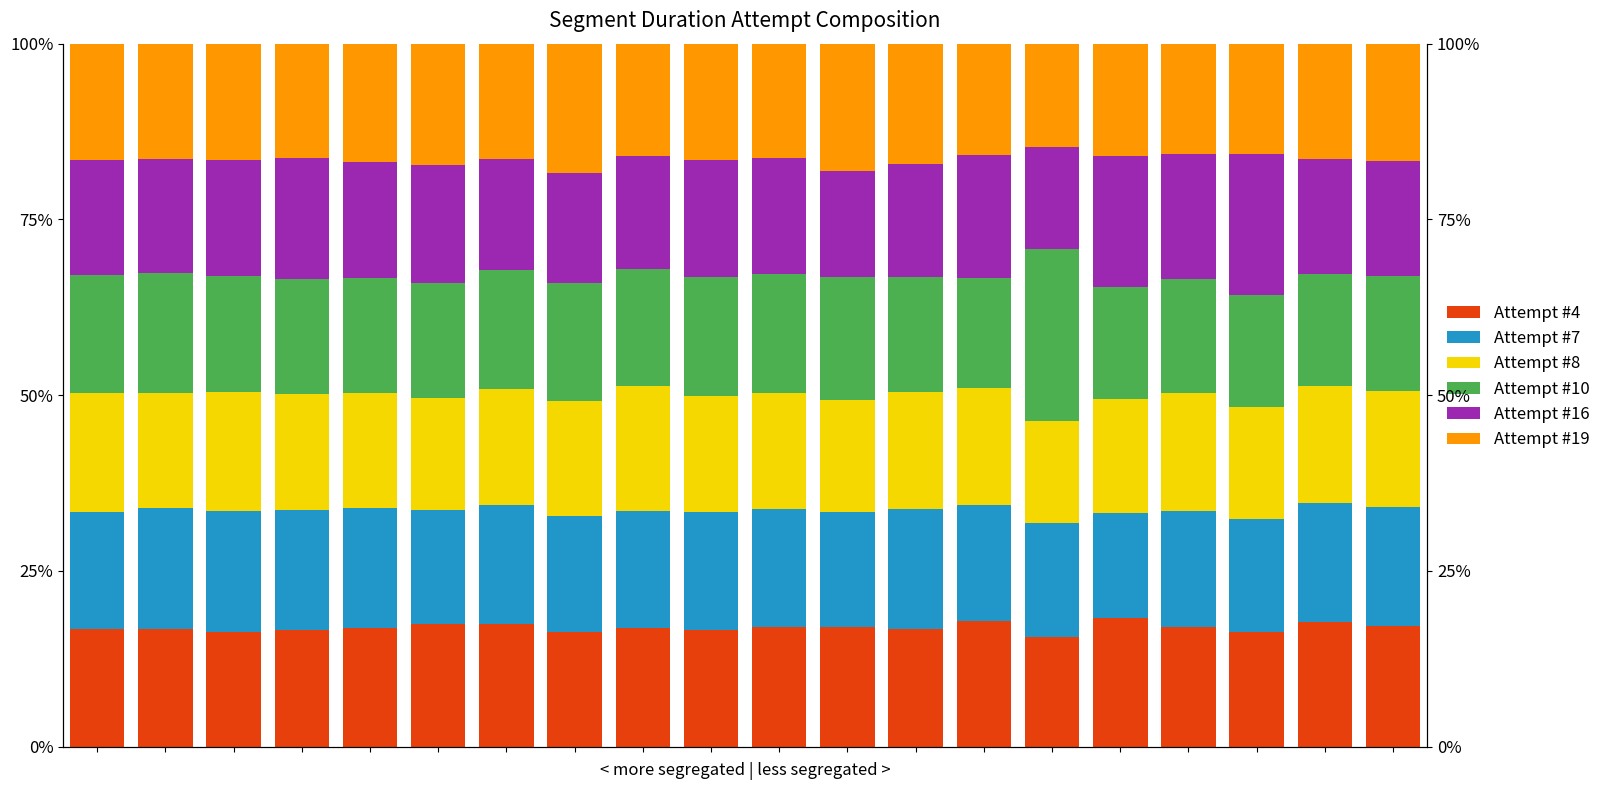

True or false: Attempt #16 has a value of 28.3 at 17.

False